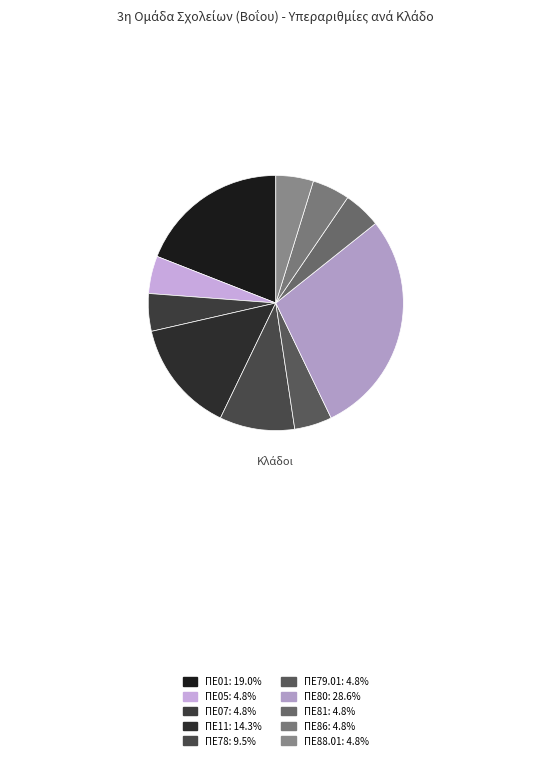

How many segments does this pie chart have?

10